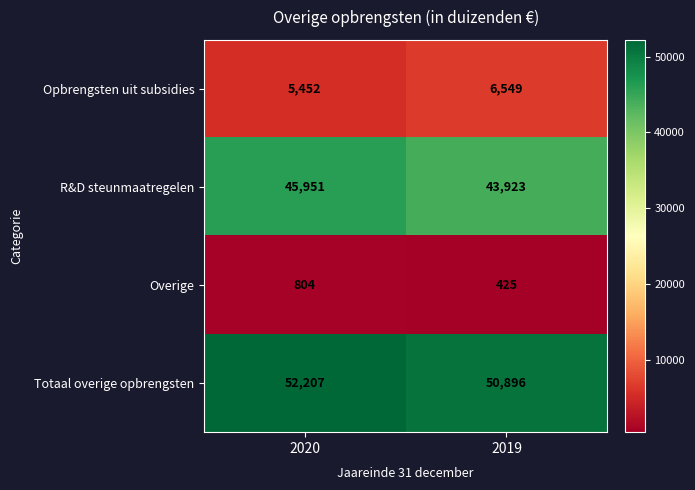

What is the difference between the R&D steunmaatregelen values at 2019 and 2020?

2028